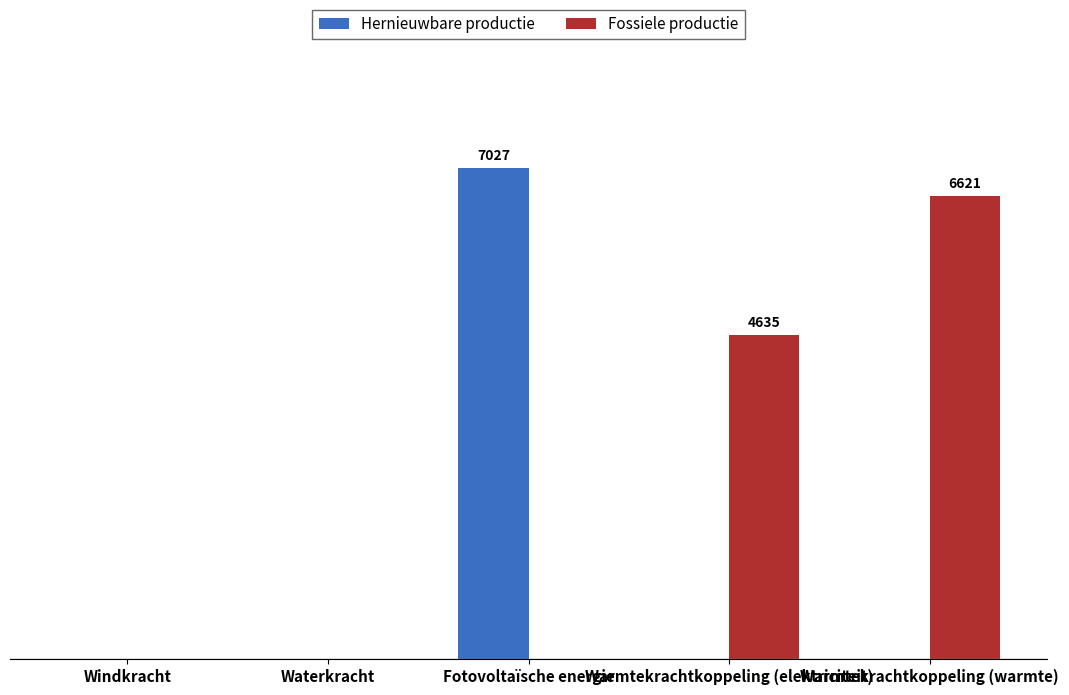

What is the sum of all Fossiele productie values?

11256.4